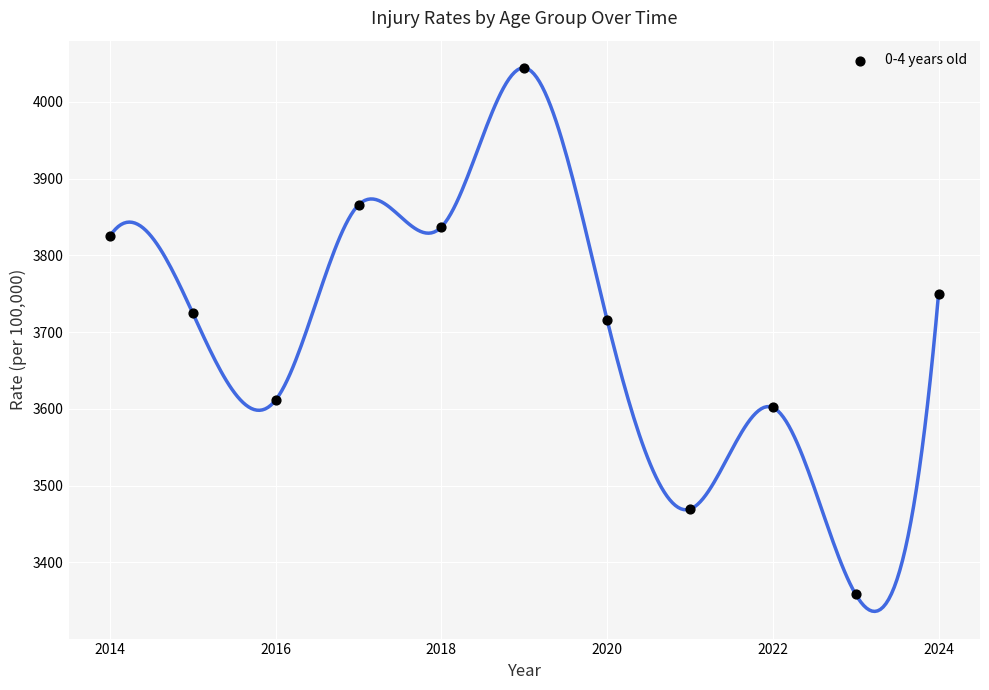

What is the range of X values (max minus min)?

10.0